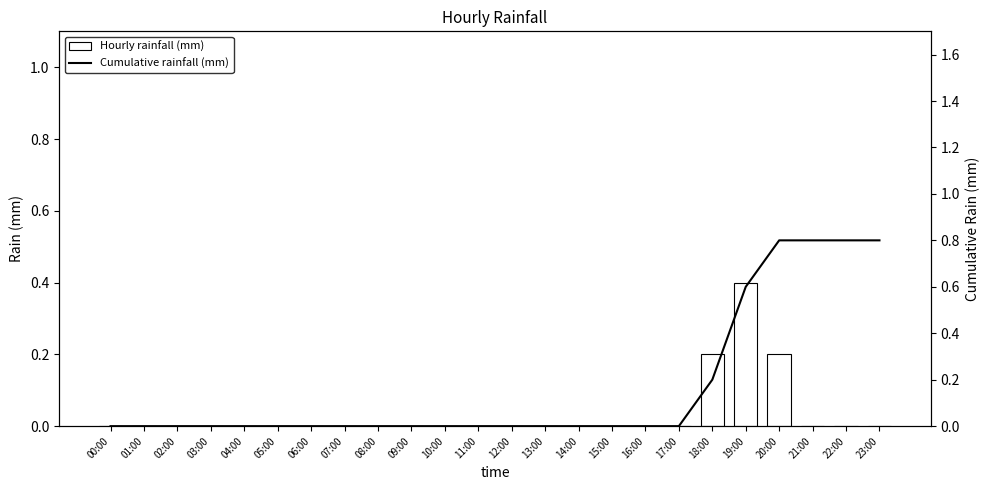

What is the difference between the second highest and second lowest values in the rain series?

0.2